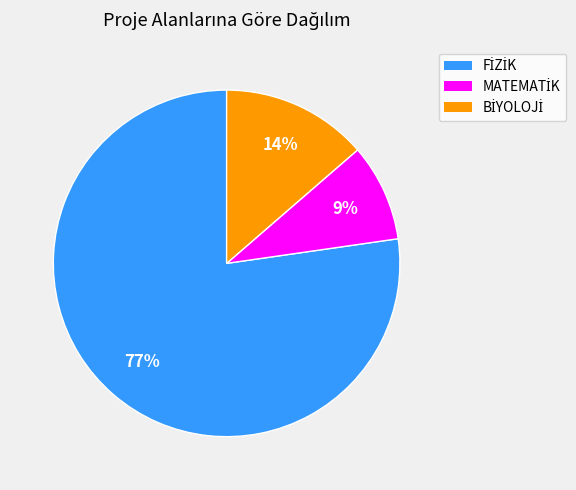

Is there a majority slice in this chart?

Yes